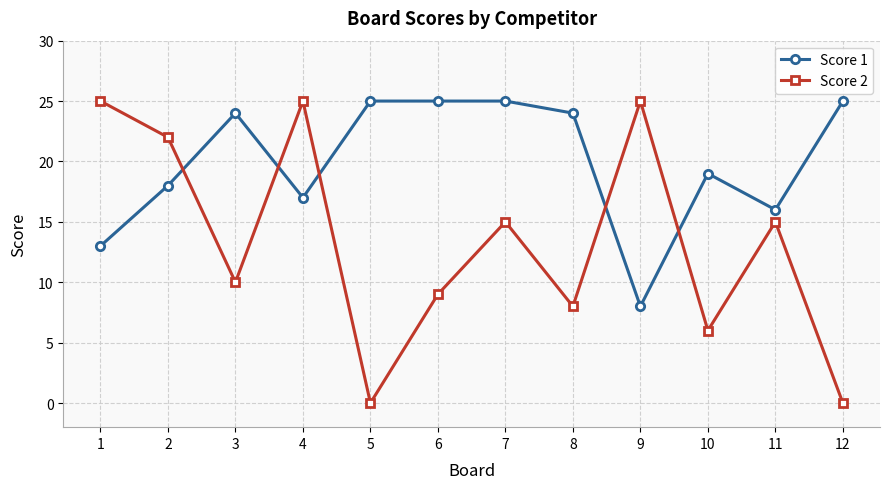

What is the sum of the Score 1 values at 5 and 9?

33